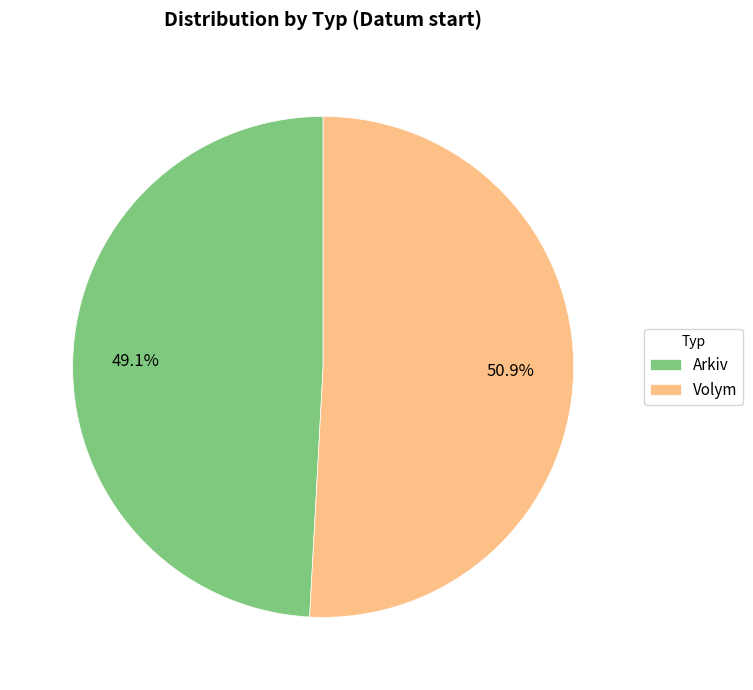

Is the sum of Volym and Arkiv greater than half?

Yes